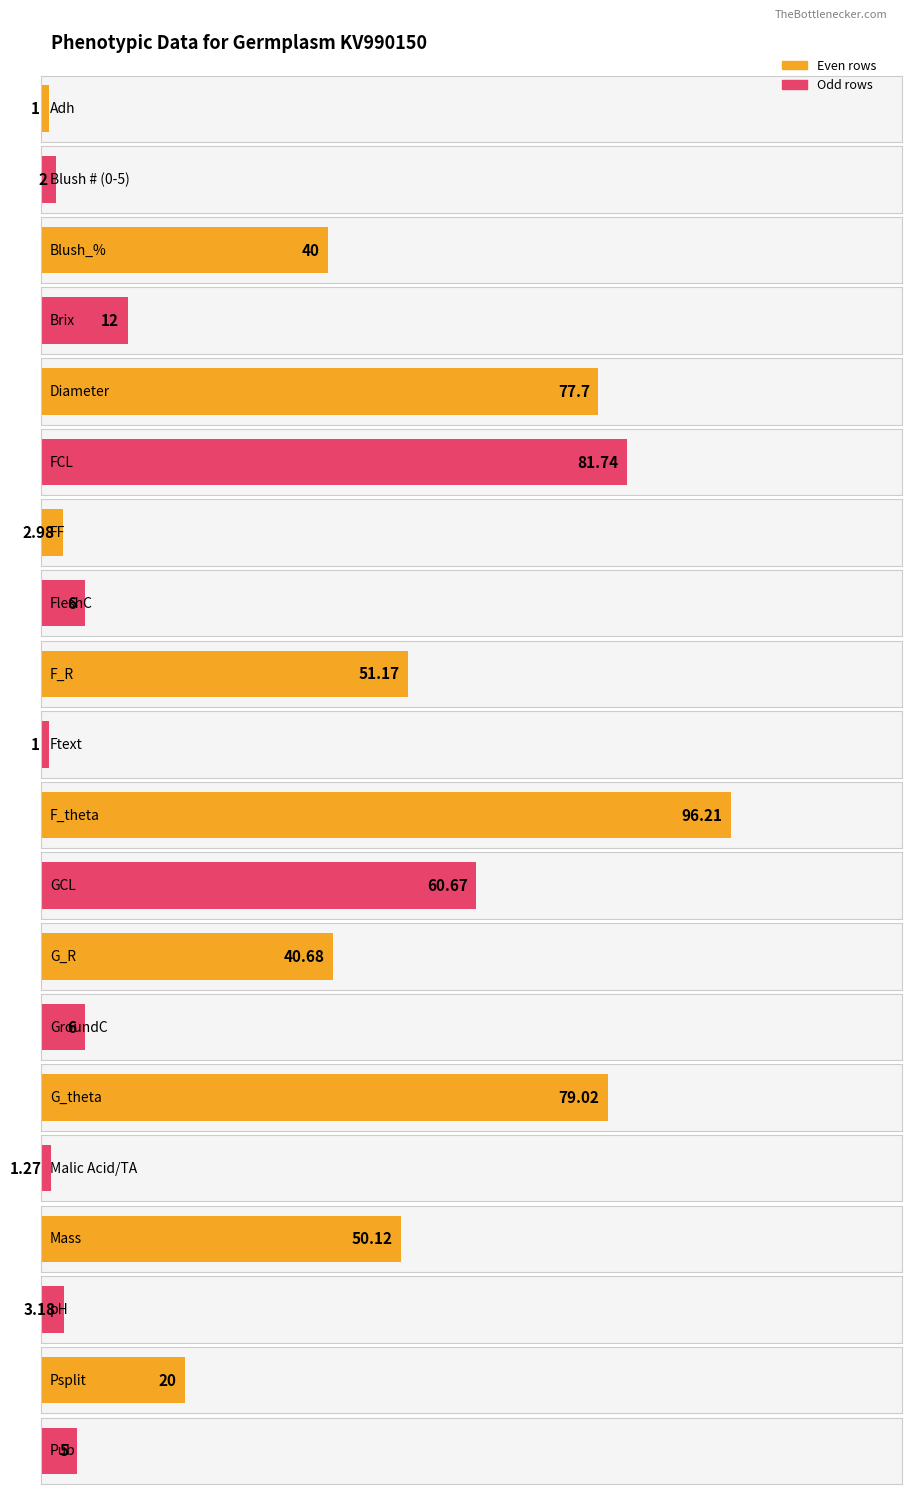

What is the label of the 20th bar from the right?

Adh